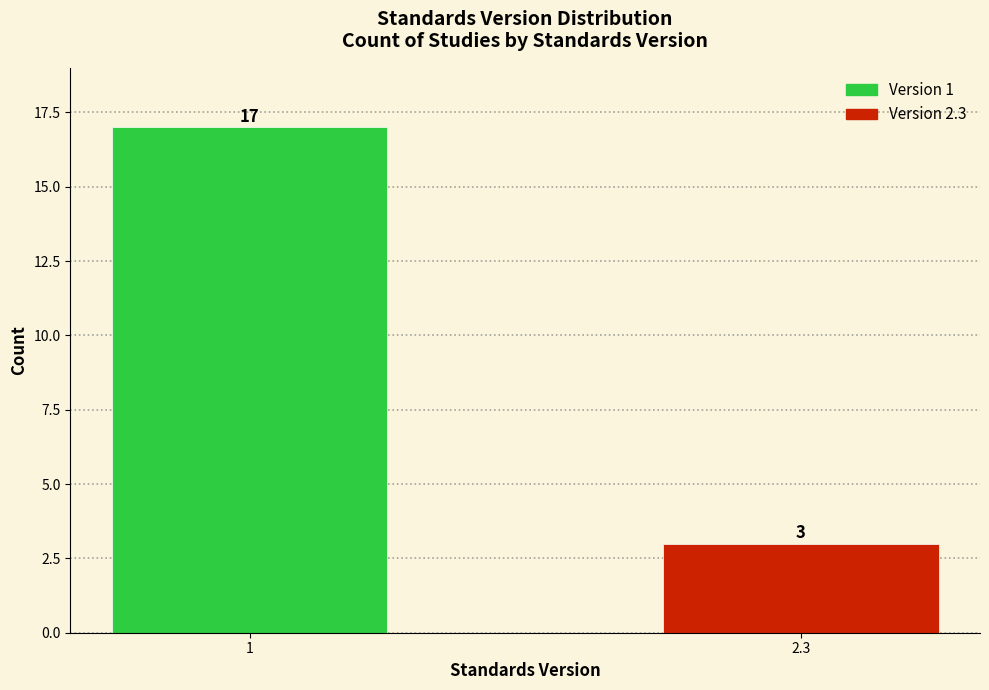

Reading left to right, what are all the values shown in this chart?

17	3